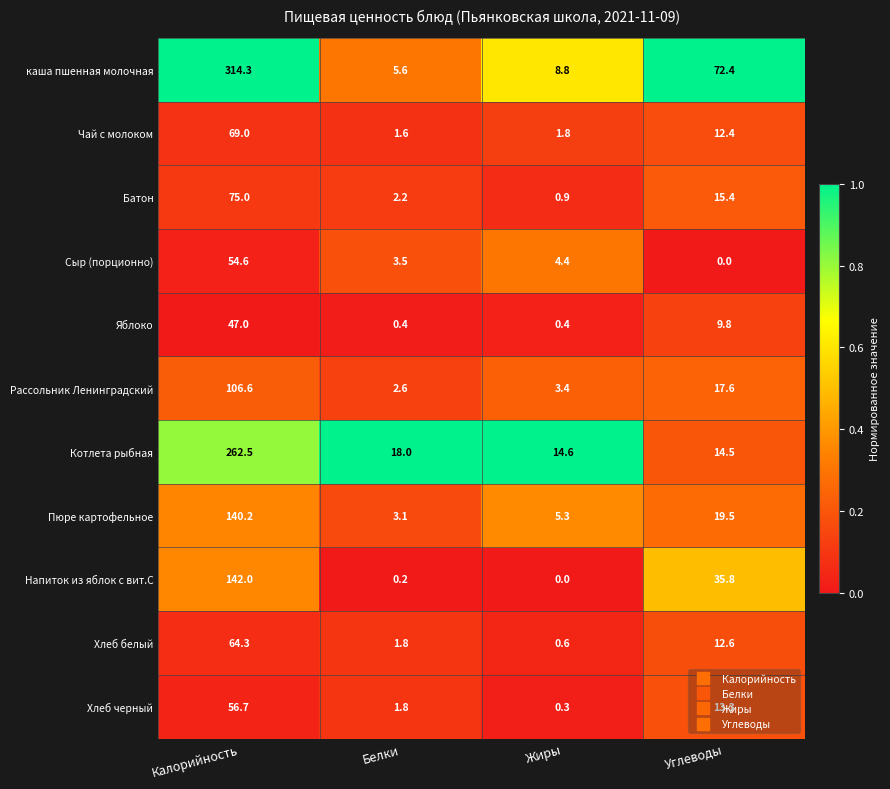

What is the sum of the Хлеб белый values at Белки and Углеводы?

14.4